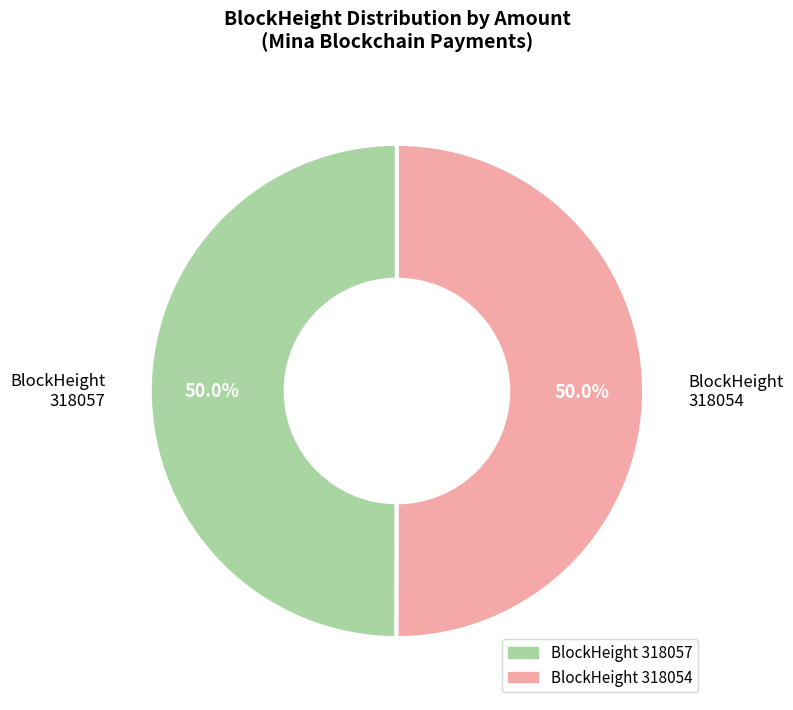

What is the ratio of the value at BlockHeight 318054 to the value at BlockHeight 318057?

1.0